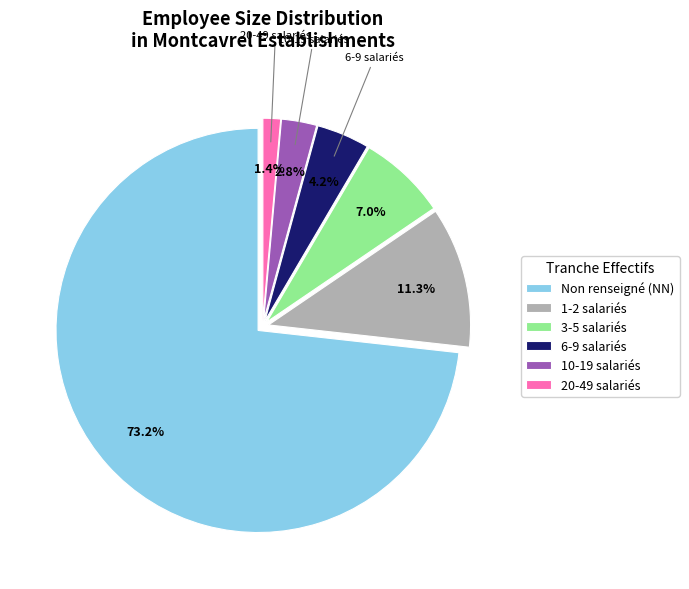

Is there a majority slice in this chart?

Yes